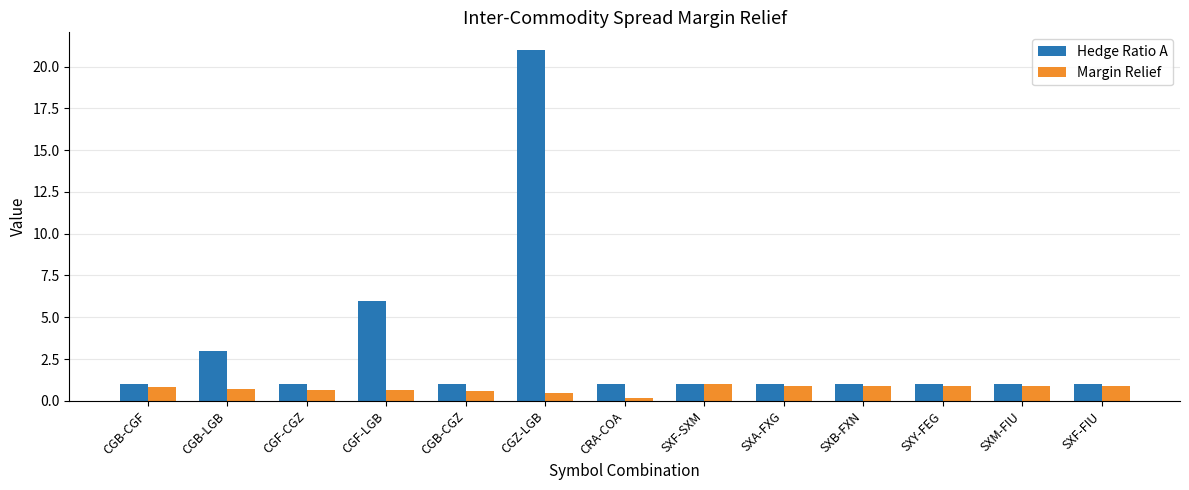

At which label does Margin Relief reach its minimum?

CRA-COA